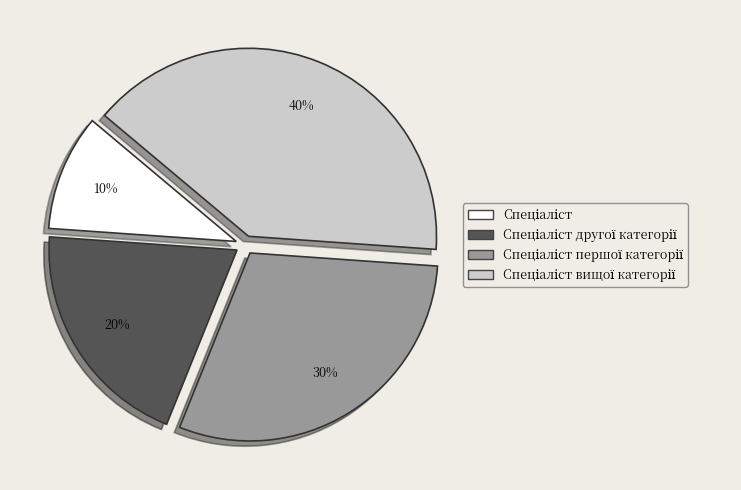

Is there any slice that represents more than half of the pie?

No